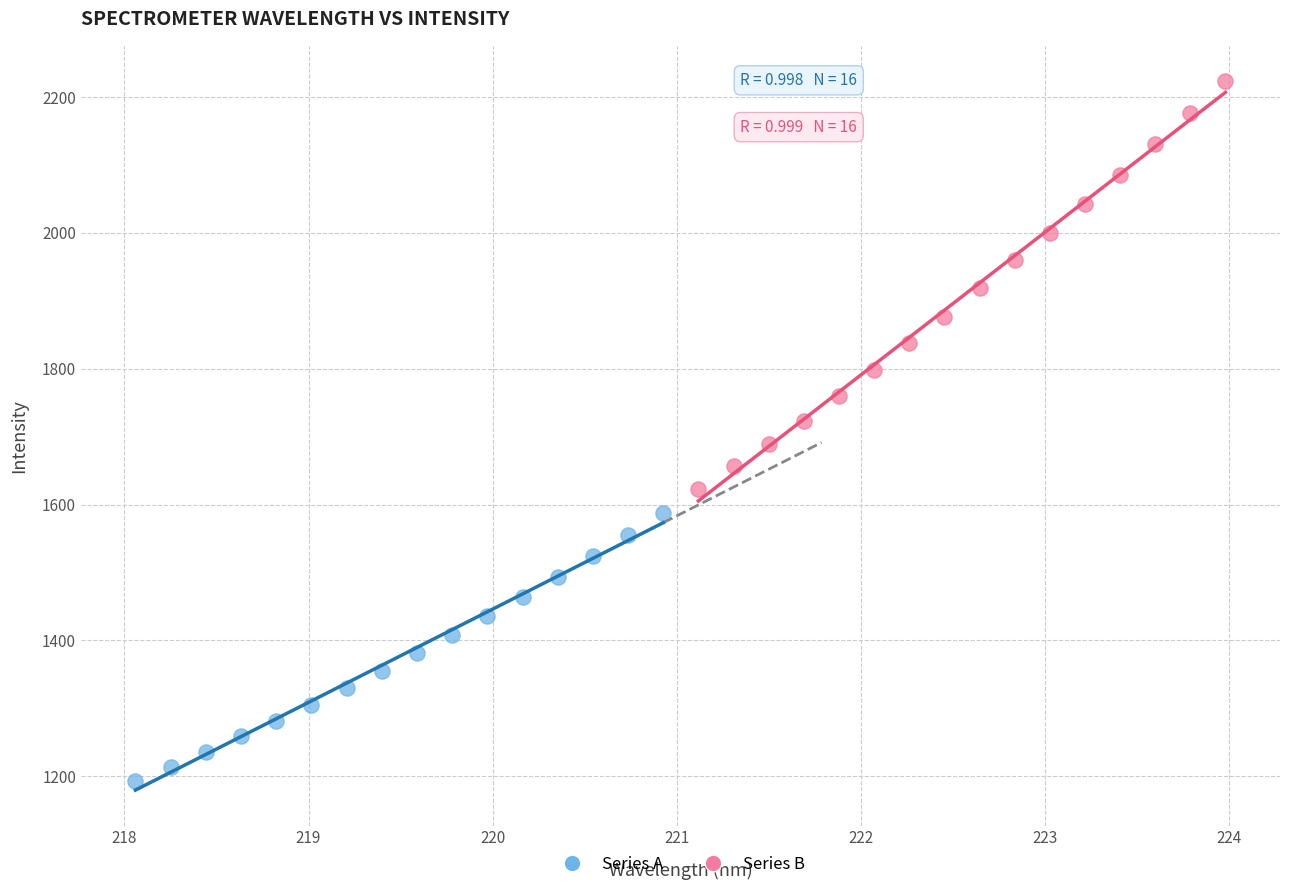

Which series has the largest Y range (max minus min)?

Series B